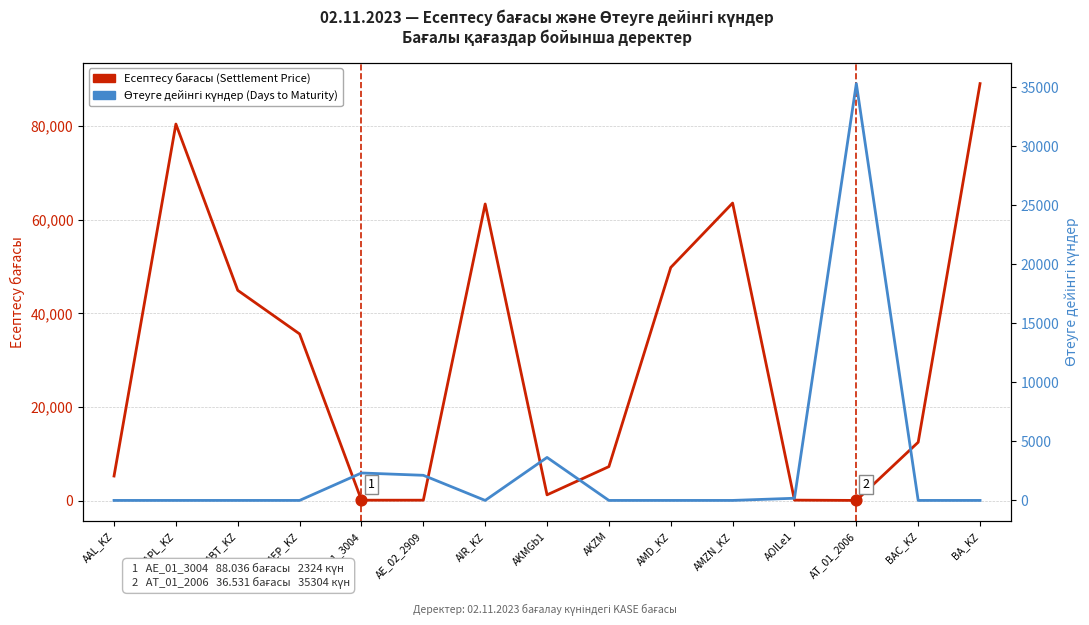

Which series has the largest total across all categories?

Есептесу бағасы (Settlement Price)